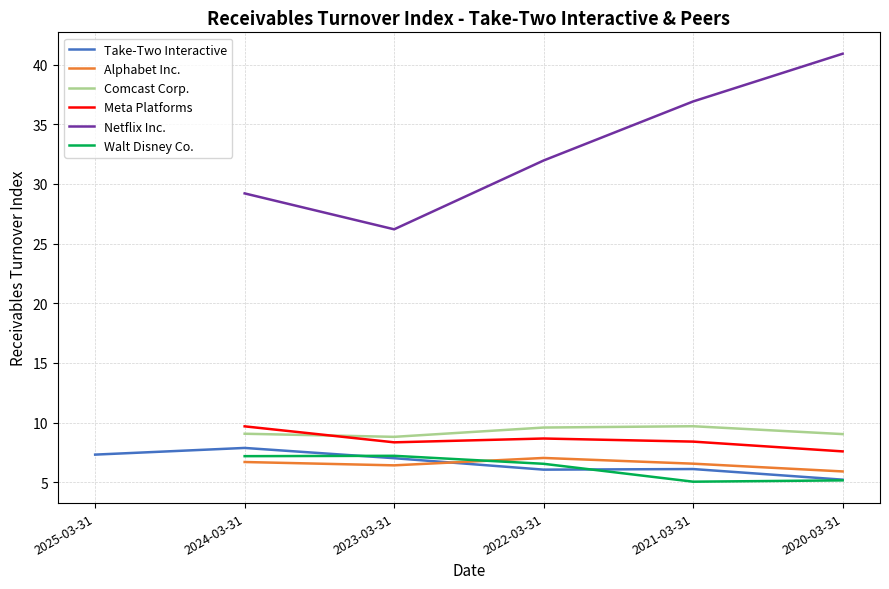

The value of Comcast Corp. at 2024-03-31 is 14.4. True or false?

False